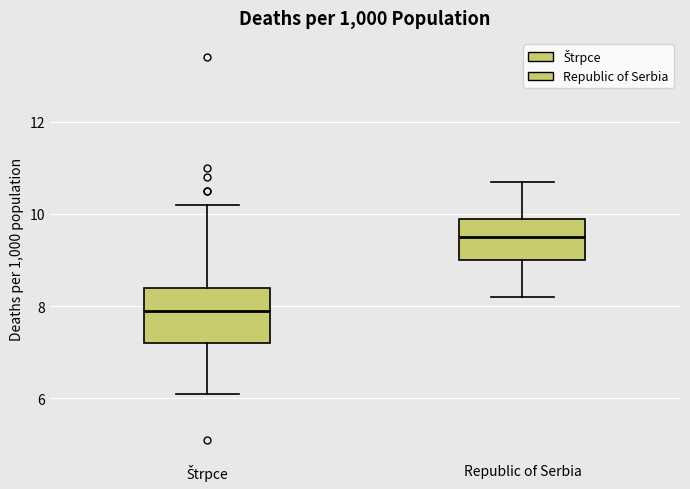

Reading left to right, read every box against the y-axis: the position of its median line, the range the box covers, and the ends of its whiskers. The values are not printed on the chart, so give them approximately, as read against the axis.

Štrpce: median 8.0, box 7.2 to 8.4, whiskers 6.2 to 10.2
Republic of Serbia: median 9.6, box 9.0 to 10.0, whiskers 8.2 to 10.8